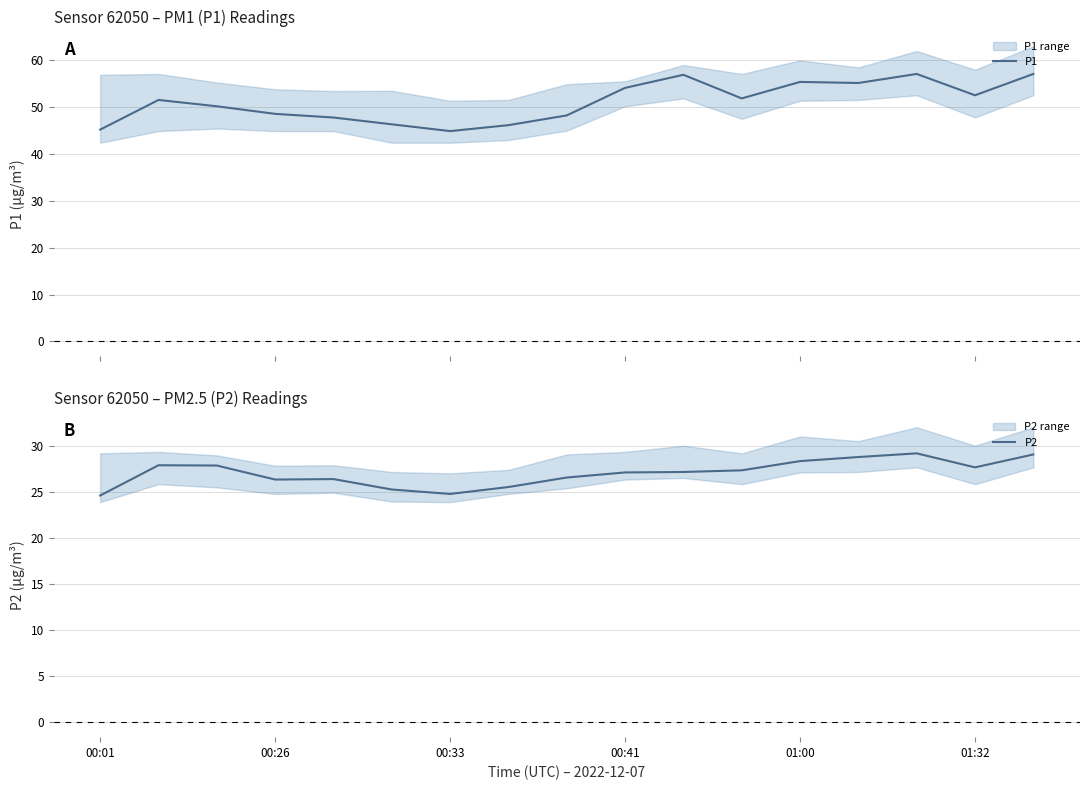

What is the highest value of the P1 series?

57.1